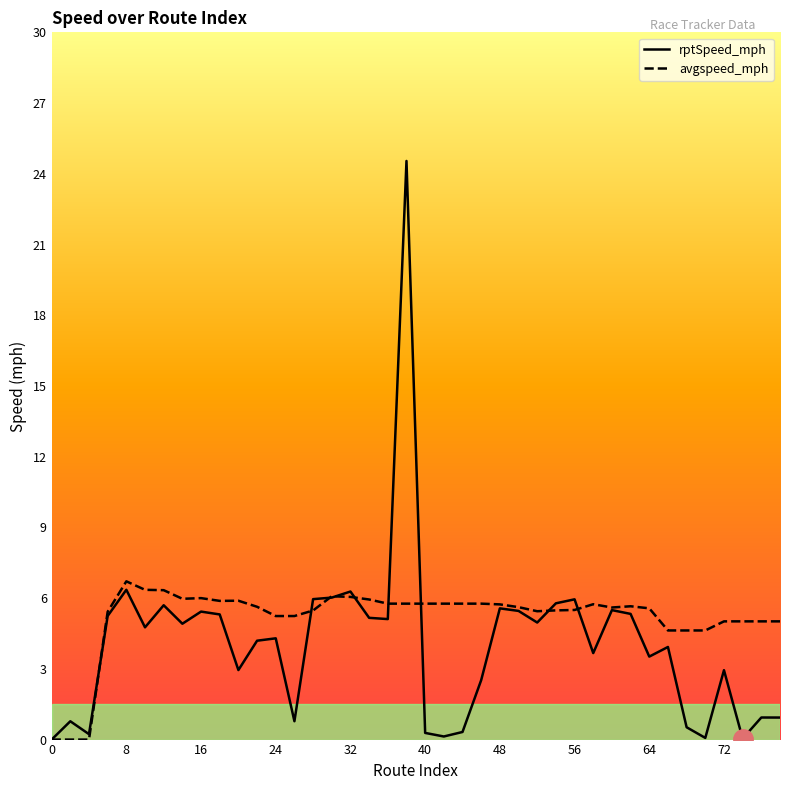

What is the highest value of the rptSpeed_mph series?

24.5